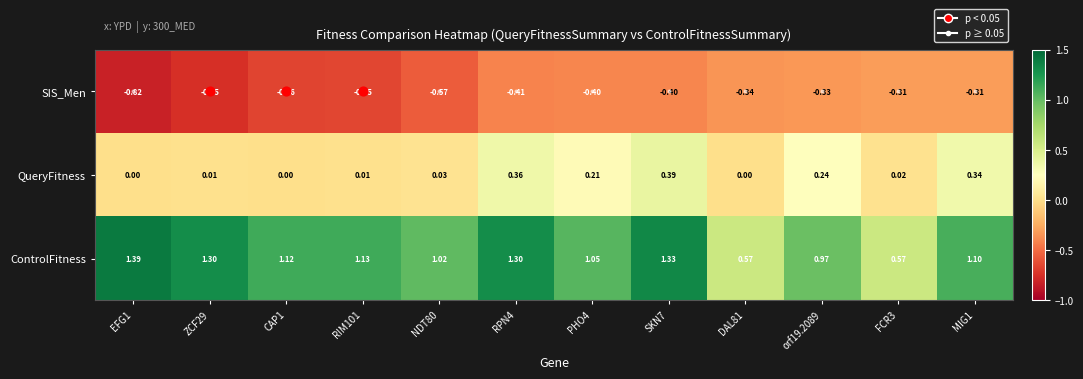

Which series has the largest total across all categories?

ControlFitness